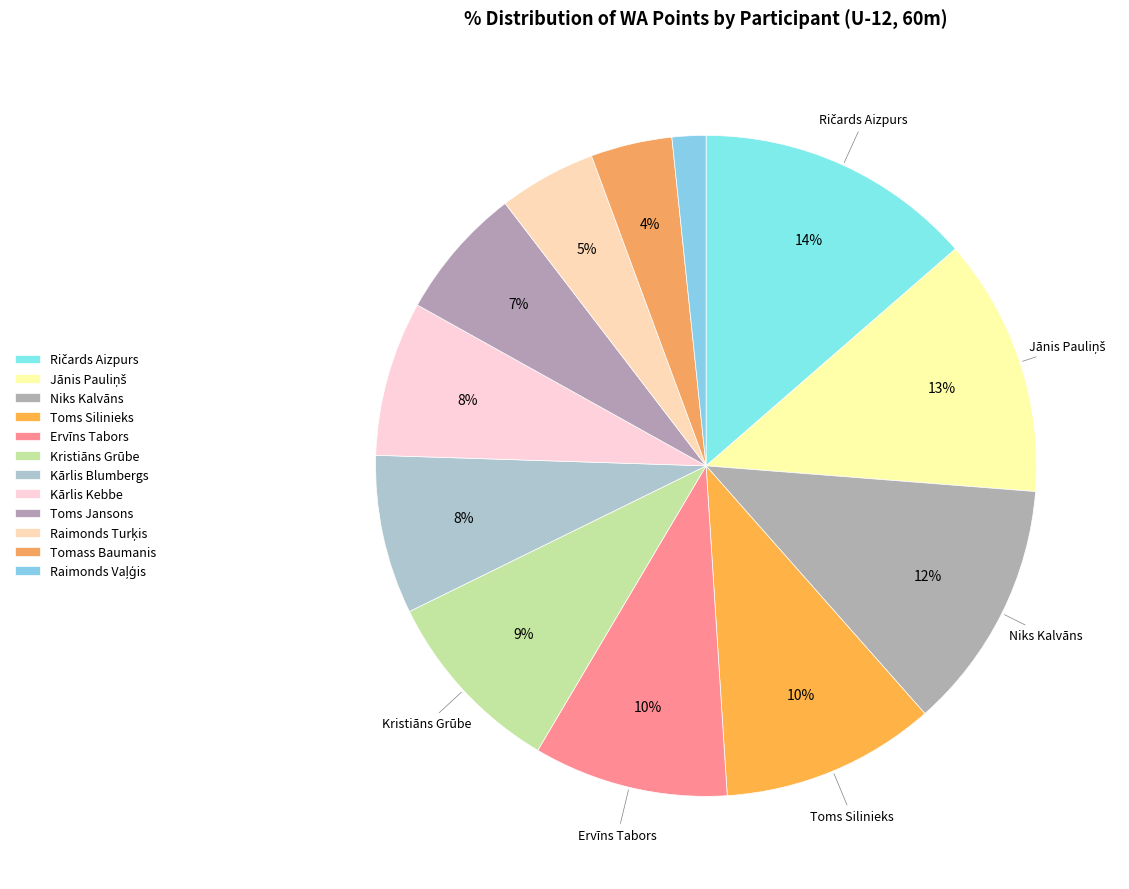

Rank the categories by value from lowest to highest.

Raimonds Vaļģis, Tomass Baumanis, Raimonds Turķis, Toms Jansons, Kārlis Kebbe, Kārlis Blumbergs, Kristiāns Grūbe, Ervīns Tabors, Toms Silinieks, Niks Kalvāns, Jānis Pauliņš, Ričards Aizpurs